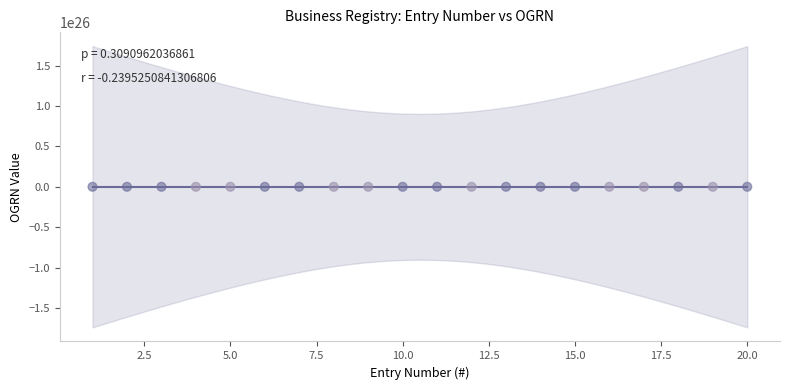

What is the range of X values (max minus min)?

19